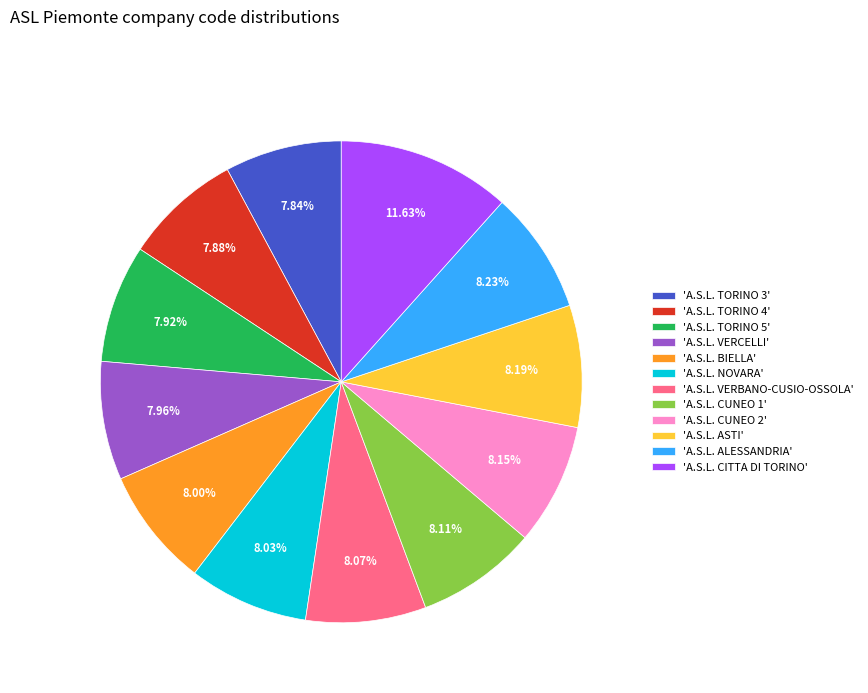

Combined, do 'A.S.L. CUNEO 1' and 'A.S.L. TORINO 5' account for over 50%?

No